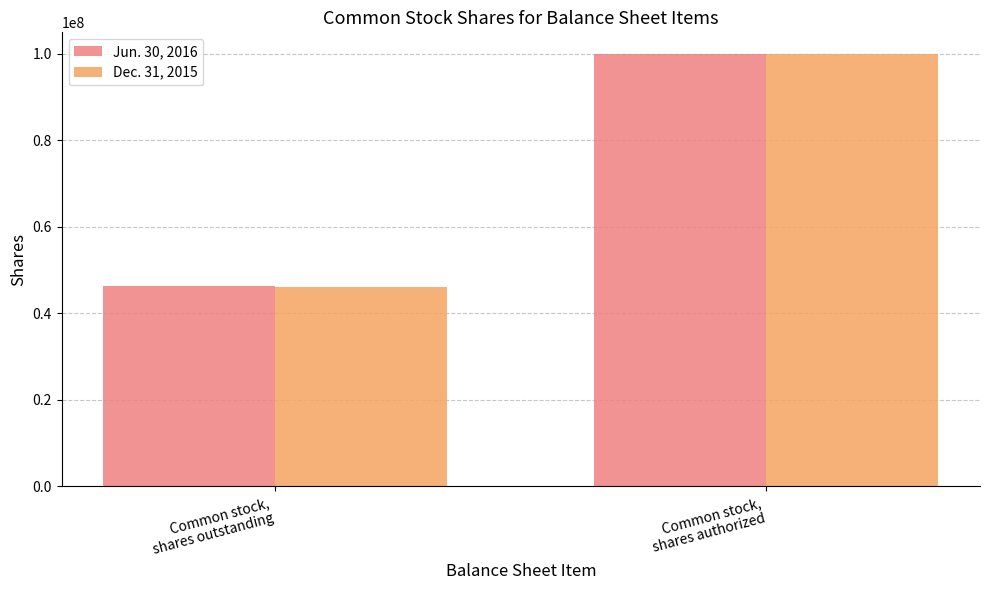

Which series changed the most between Common stock,
shares outstanding and Common stock,
shares authorized?

Dec. 31, 2015